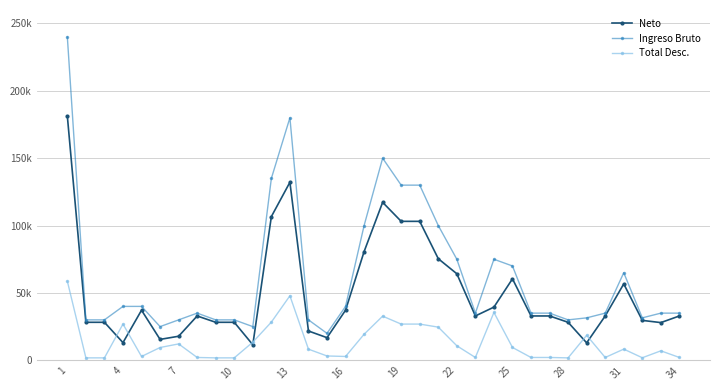

List the series in order of their overall mean, lowest first.

Total Desc., Neto, Ingreso Bruto